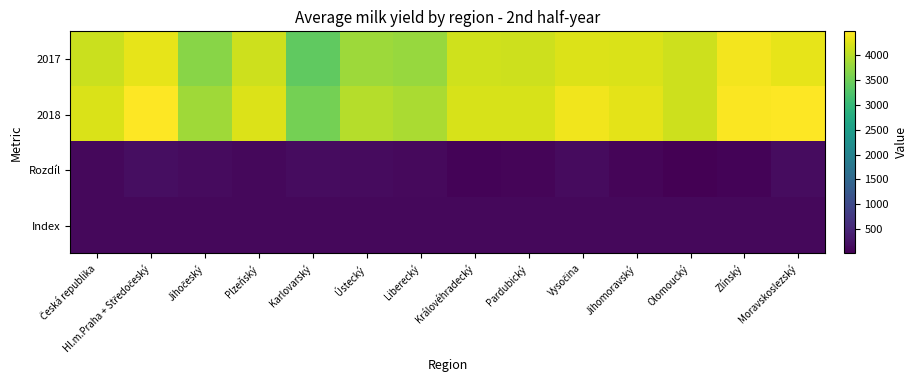

Reading left to right, what are all the values shown in this chart?

2017: Česká republika=4115.5	Hl.m.Praha + Středočeský=4304.5	Jihočeský=3687.9	Plzeňský=4133.4	Karlovarský=3383.5	Ústecký=3828.8	Liberecký=3794.6	Královéhradecký=4150.8	Pardubický=4136.1	Vysočina=4238.8	Jihomoravský=4220.7	Olomoucký=4131.6	Zlínský=4395.6	Moravskoslezský=4310.4
2018: Česká republika=4229.9	Hl.m.Praha + Středočeský=4476.8	Jihočeský=3839.4	Plzeňský=4247.2	Karlovarský=3541.3	Ústecký=3978.1	Liberecký=3914.5	Královéhradecký=4204.2	Pardubický=4210.4	Vysočina=4382.1	Jihomoravský=4289.1	Olomoucký=4143.8	Zlínský=4449.4	Moravskoslezský=4476.5
Rozdíl: Česká republika=114.5	Hl.m.Praha + Středočeský=172.3	Jihočeský=151.5	Plzeňský=113.7	Karlovarský=157.8	Ústecký=149.3	Liberecký=119.9	Královéhradecký=53.4	Pardubický=74.3	Vysočina=143.2	Jihomoravský=68.4	Olomoucký=12.1	Zlínský=53.8	Moravskoslezský=166.1
Index: Česká republika=102.8	Hl.m.Praha + Středočeský=104.0	Jihočeský=104.1	Plzeňský=102.8	Karlovarský=104.7	Ústecký=103.9	Liberecký=103.2	Královéhradecký=101.3	Pardubický=101.8	Vysočina=103.4	Jihomoravský=101.6	Olomoucký=100.3	Zlínský=101.2	Moravskoslezský=103.9